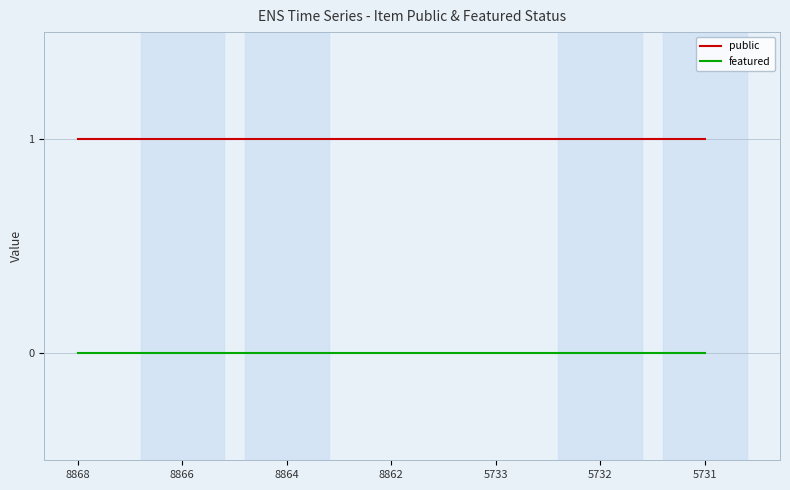

What is the total value across all series at 5731?

1